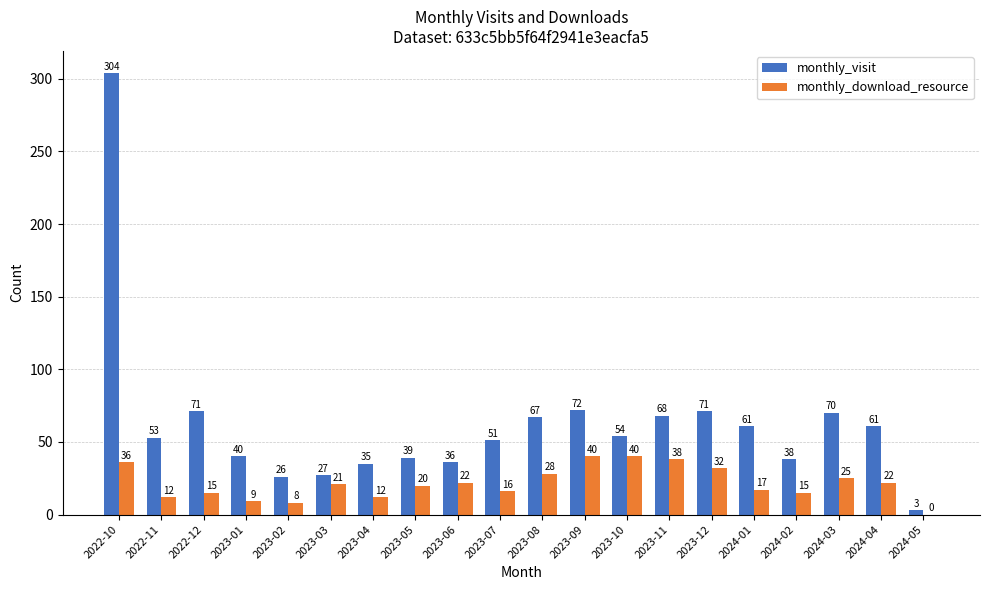

How many categories are shown in the chart?

20